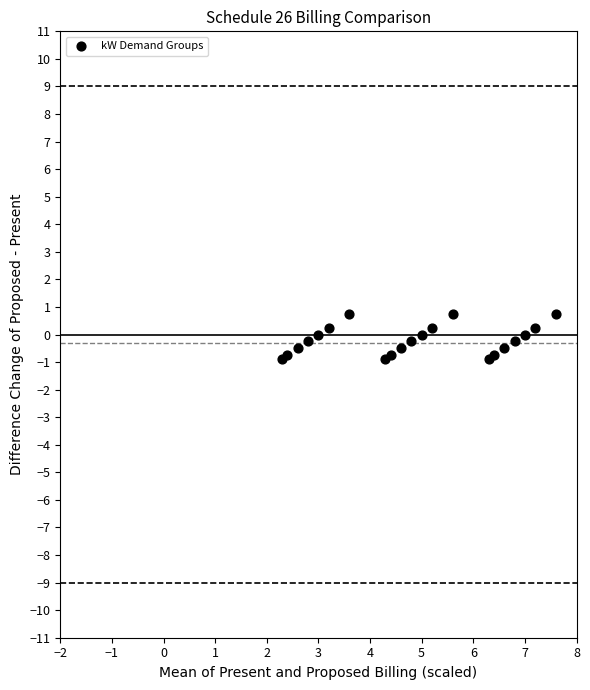

What is the range of X values (max minus min)?

5.3